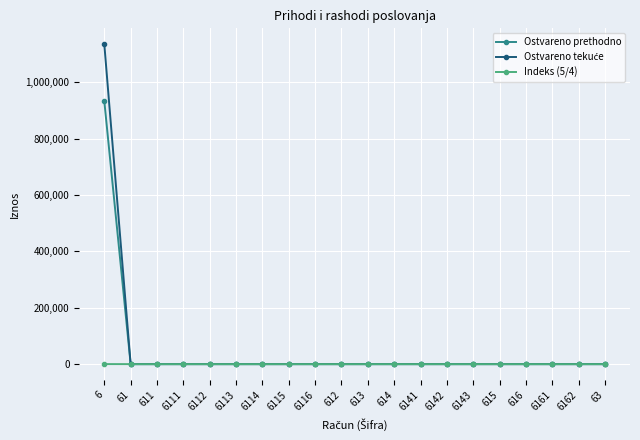

The value of Indeks (5/4) at 6113 is 0.0. True or false?

True